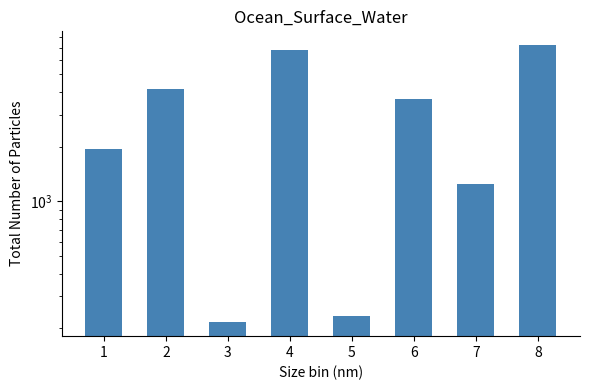

How many data points are above 3674?

3